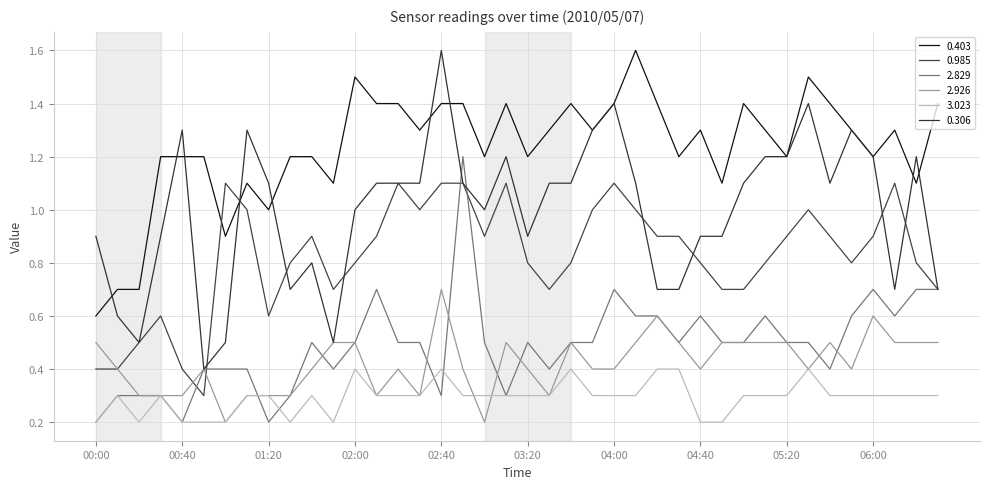

How many times do 3.023 and 2.926 cross each other?

2